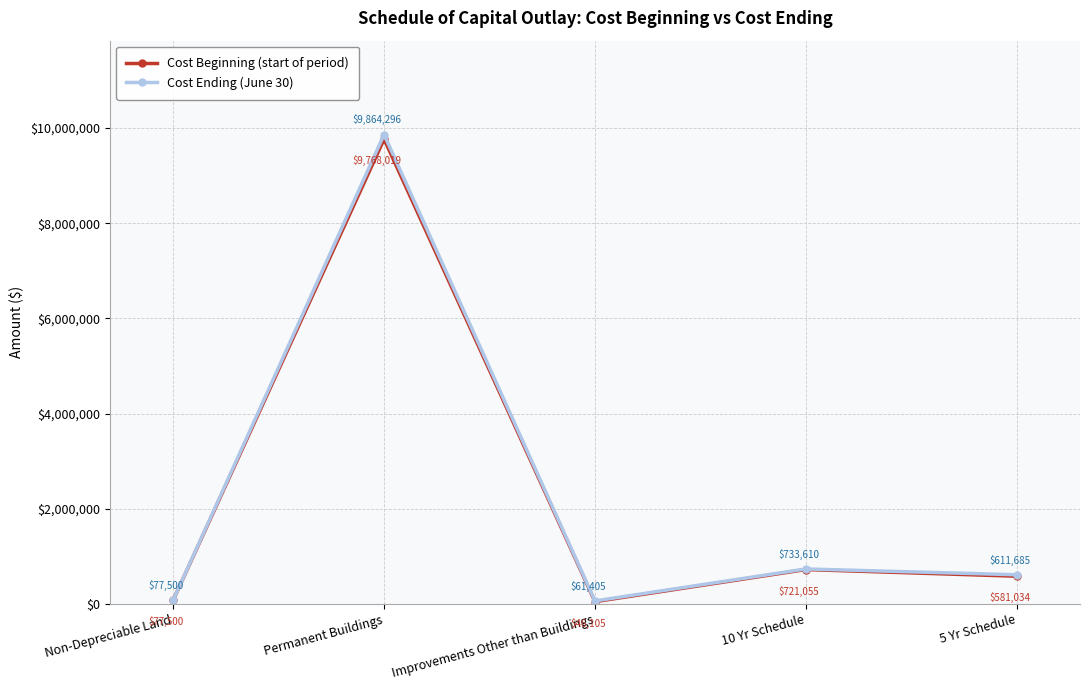

What is the lowest value of the Cost Beginning (start of period) series?

46105